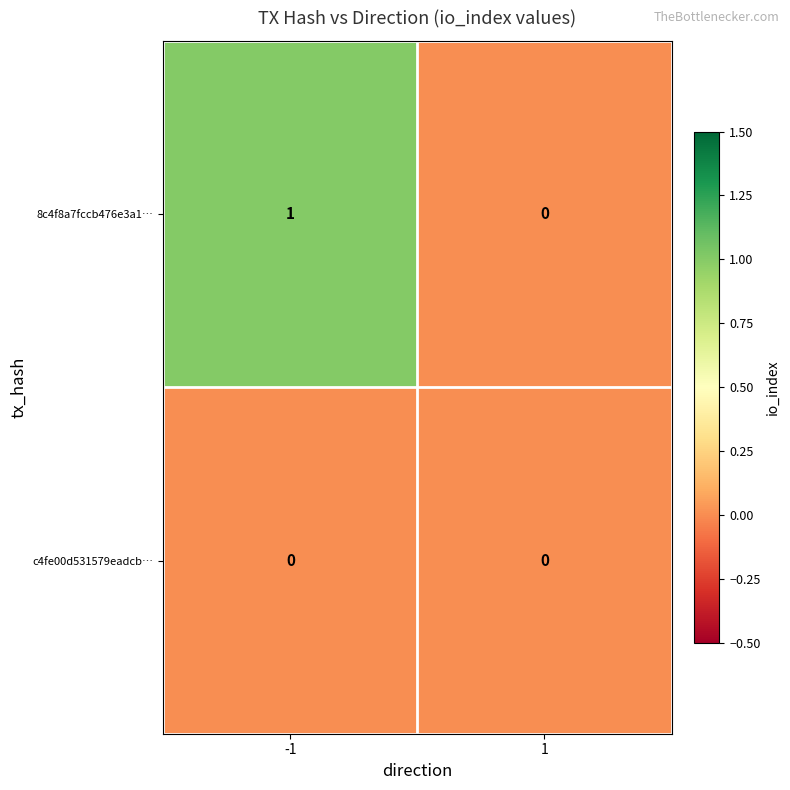

Rank the series by their average value, from highest to lowest.

8c4f8a7fccb476e3a1…, c4fe00d531579eadcb…